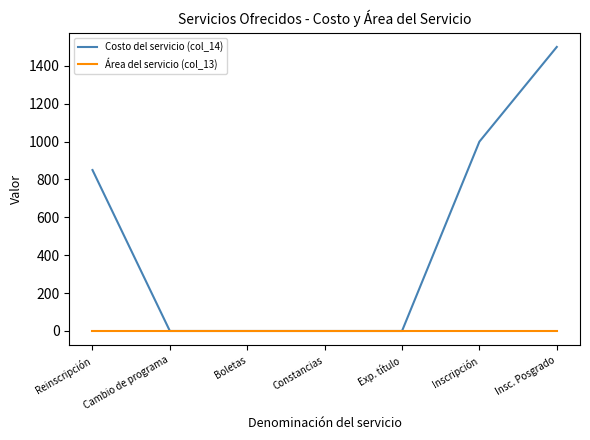

How many lines are shown in the chart?

2